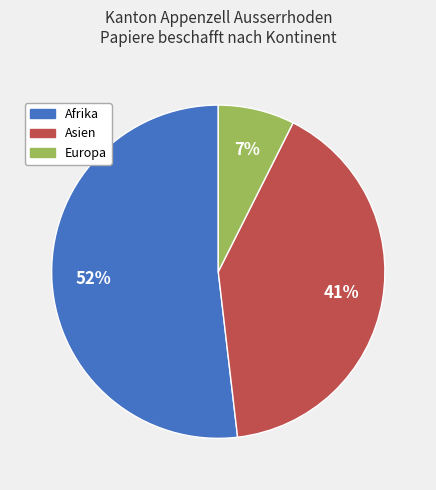

Is there any slice that represents more than half of the pie?

Yes